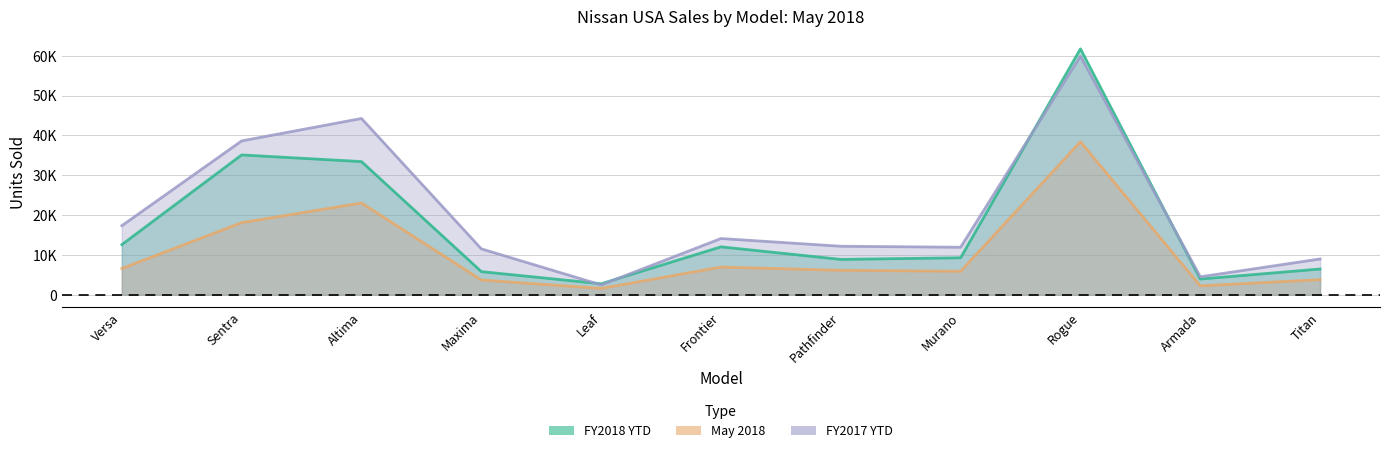

At which label is FY2018 YTD closest to 32245?

Altima